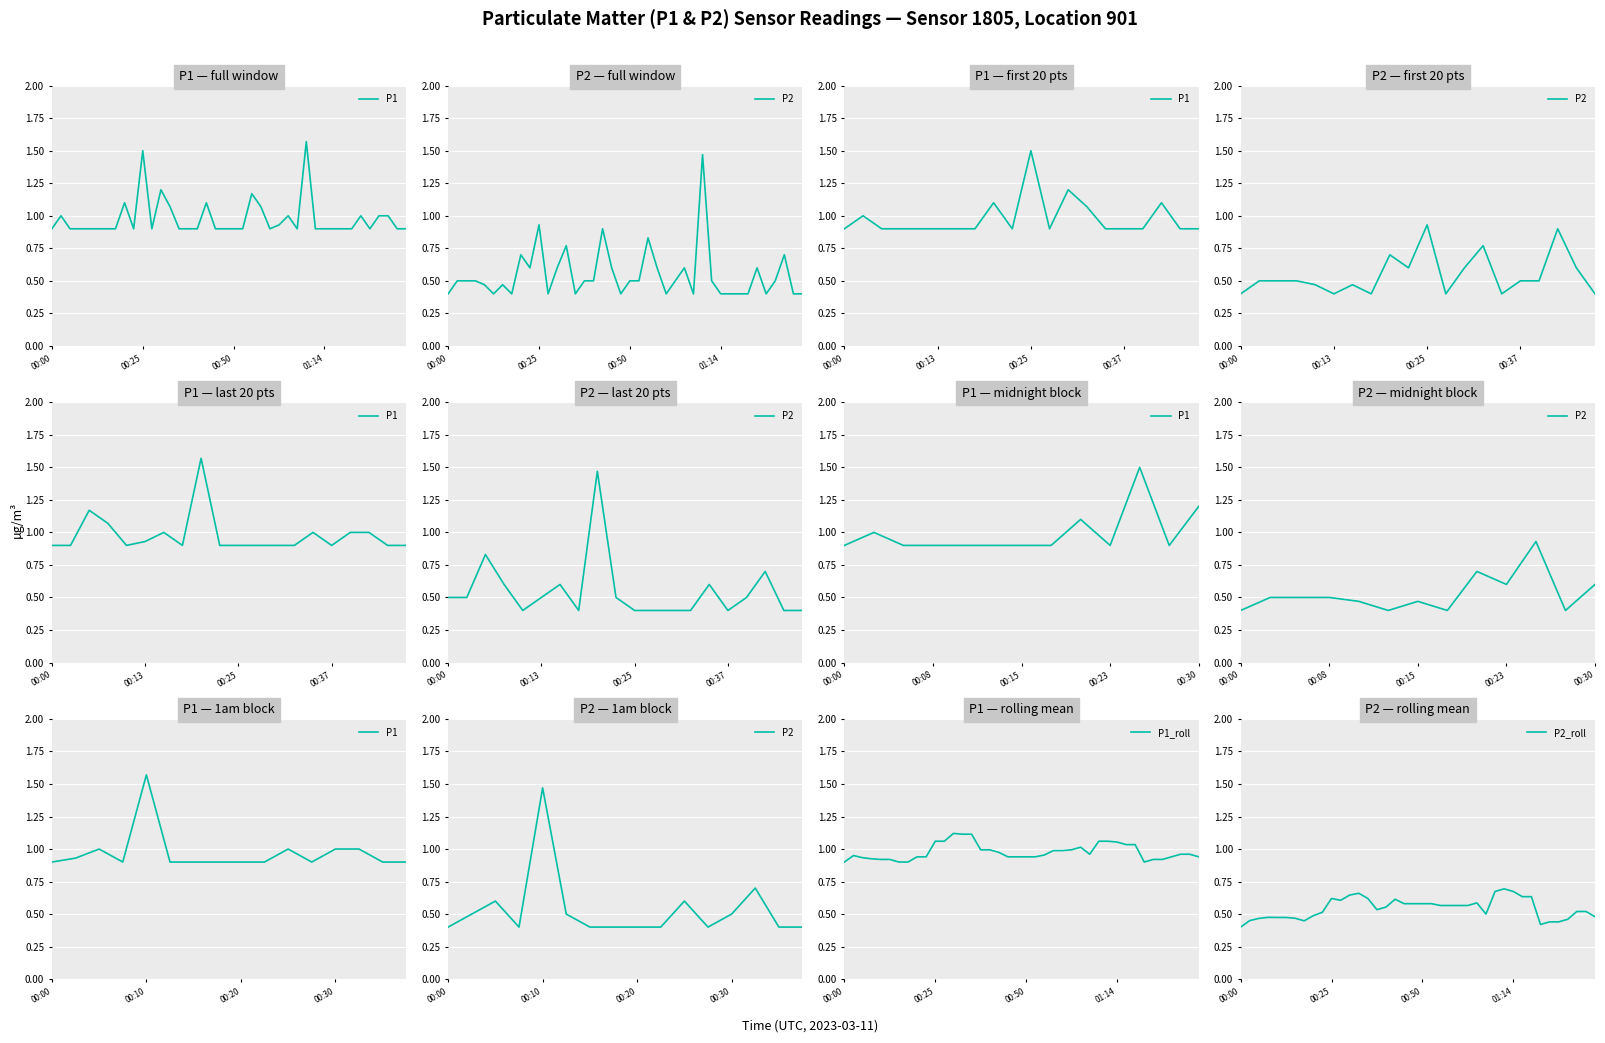

Where is the first local minimum for P2?

00:13